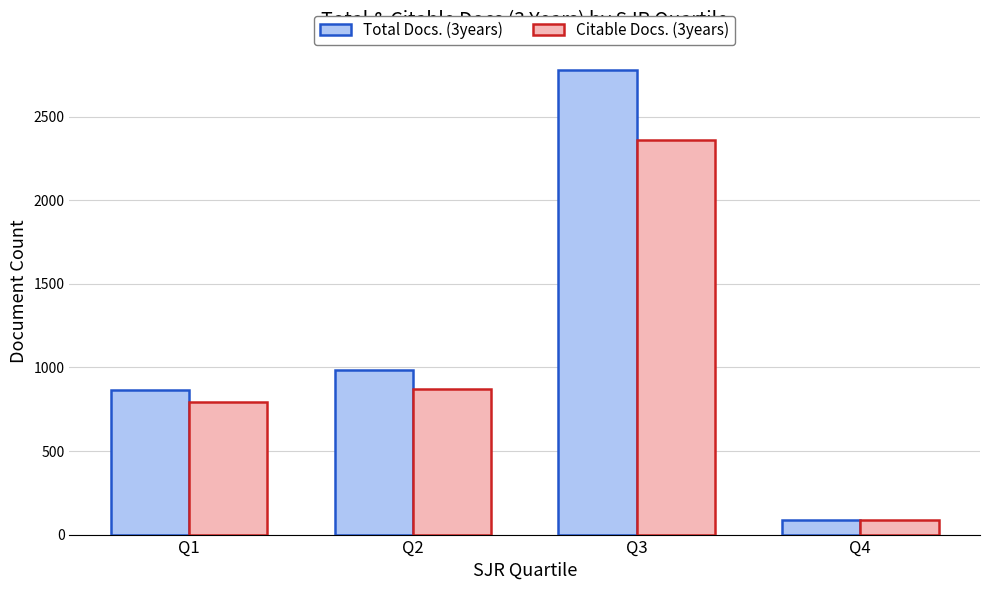

At which label does Citable Docs. (3years) reach its peak?

Q3